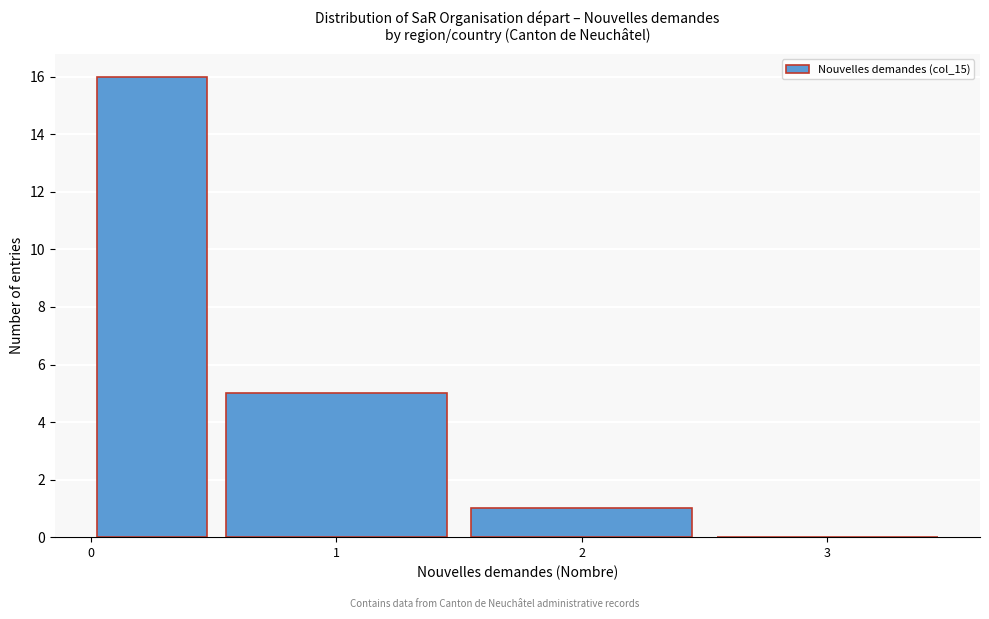

Over which range of the x-axis is the bar tallest?

0.0 to 0.5